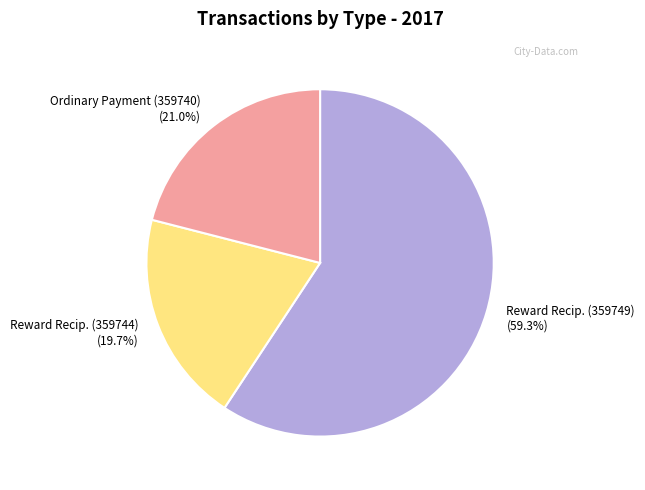

What is the total percentage of Ordinary Payment (359740) (21.0%) and Reward Recip. (359749) (59.3%)?

80.3%